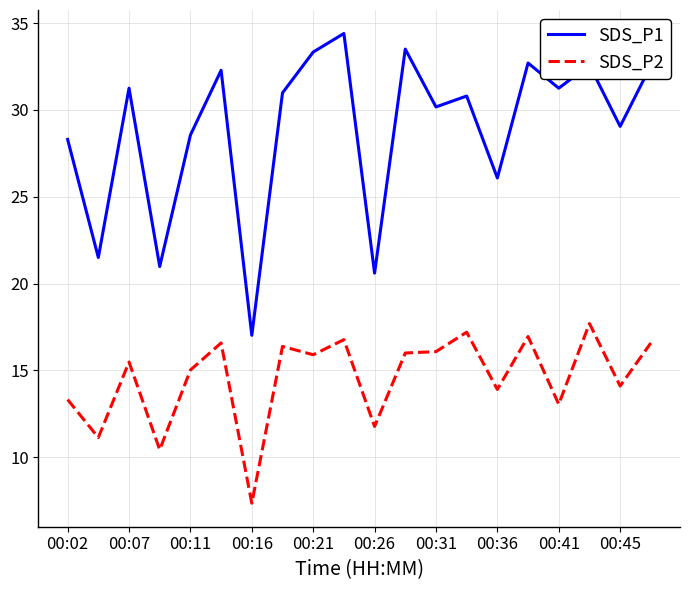

Which series has the largest total across all categories?

SDS_P1